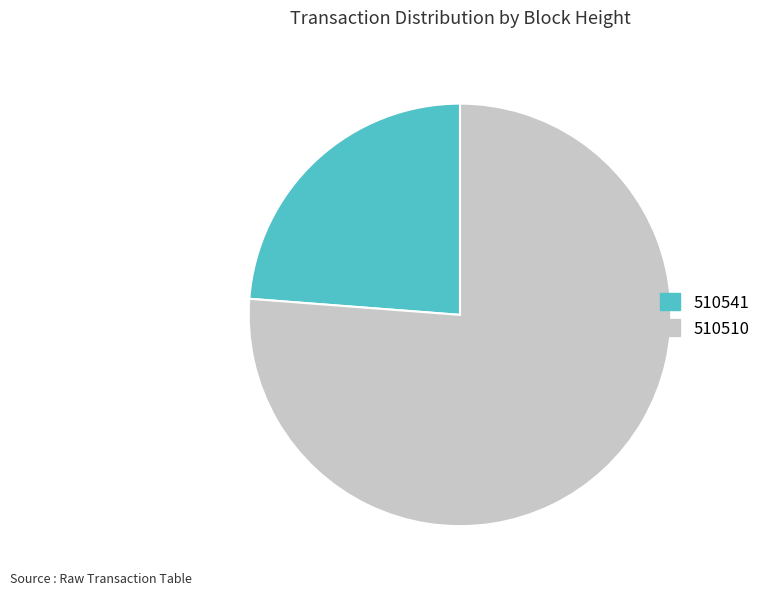

Count the number of slices in the pie.

2